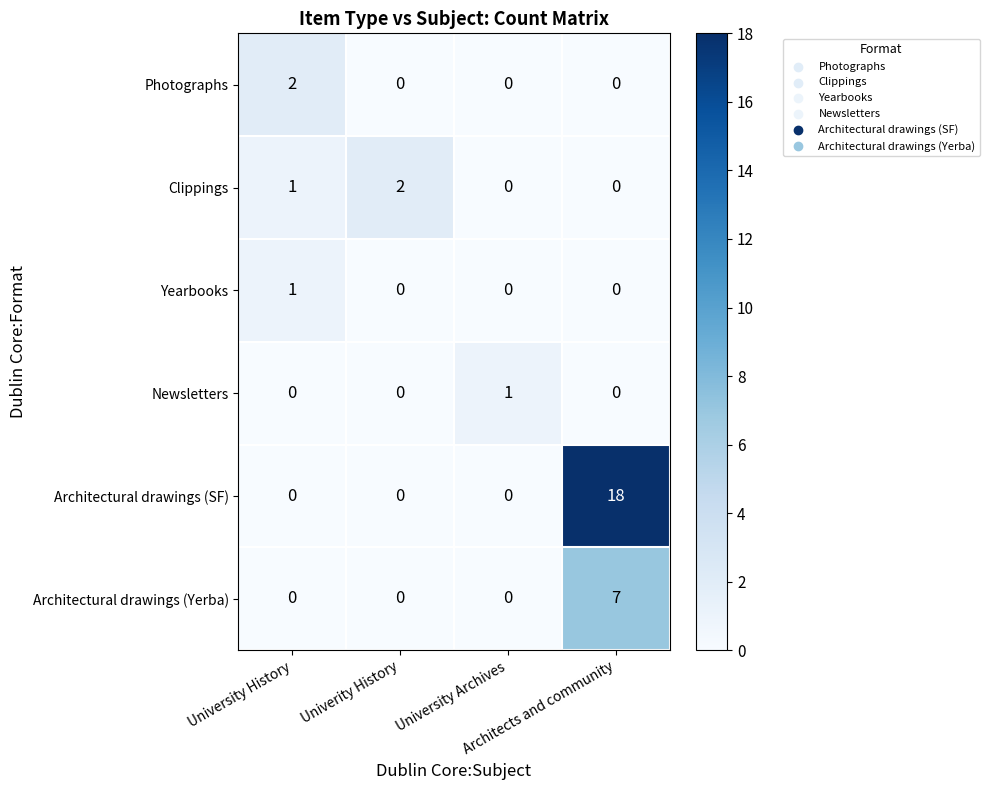

Which series has the largest total across all categories?

Architectural drawings (SF)